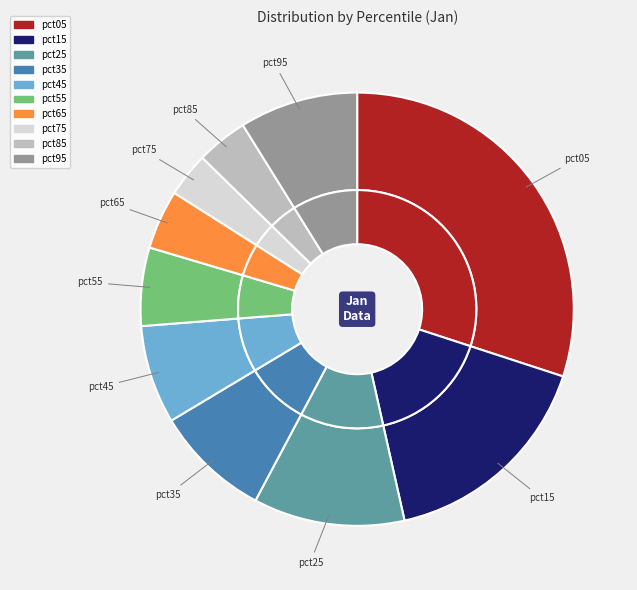

Rank the categories by value from highest to lowest.

pct05, pct15, pct25, pct95, pct35, pct45, pct55, pct65, pct85, pct75